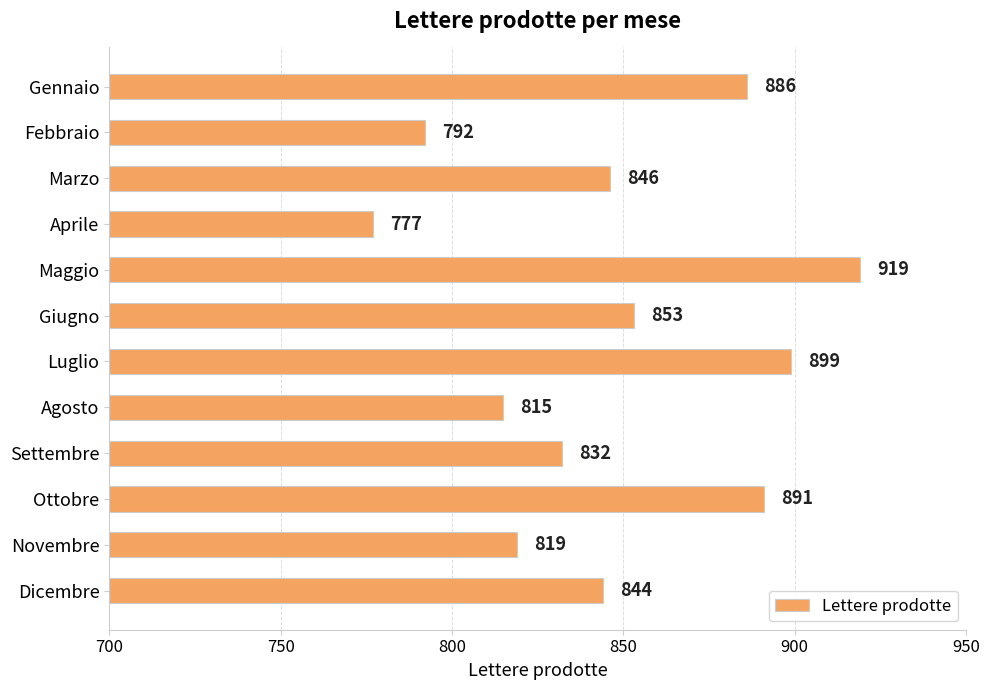

Reading top to bottom, what are all the values shown in this chart?

886	792	846	777	919	853	899	815	832	891	819	844